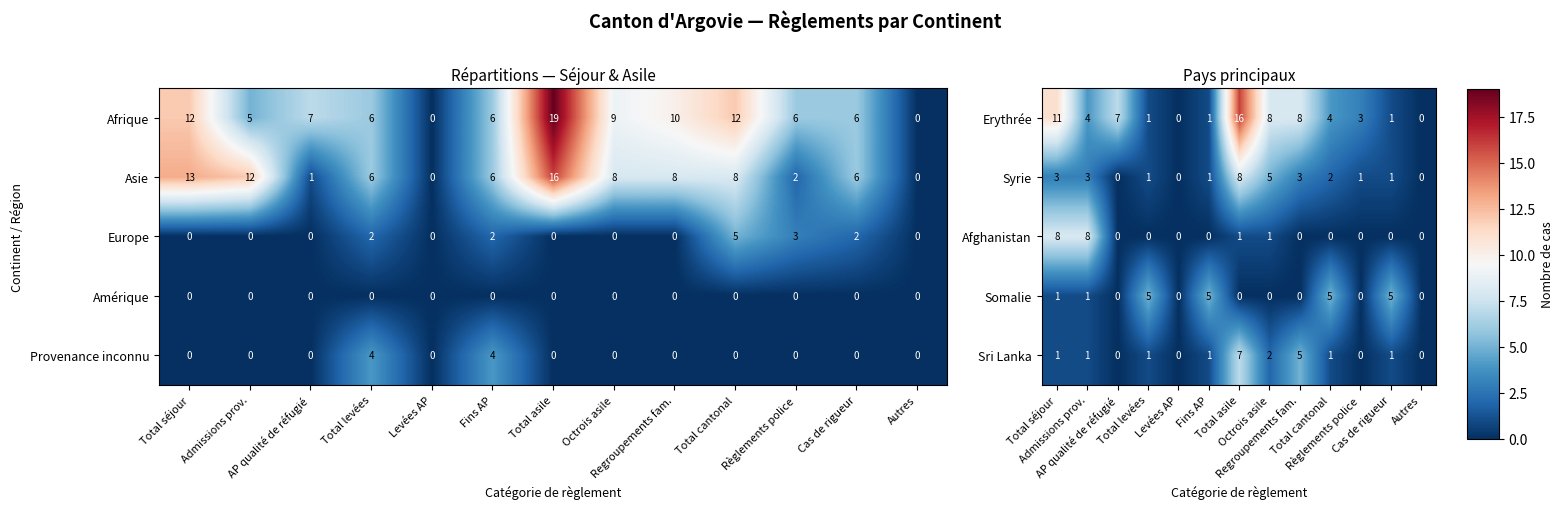

What is the difference between the maximum and minimum values in the Syrie series?

8